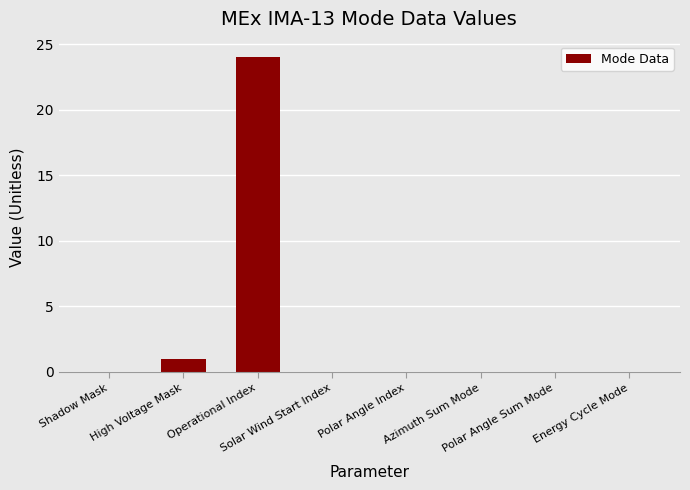

What is the greatest value displayed?

24